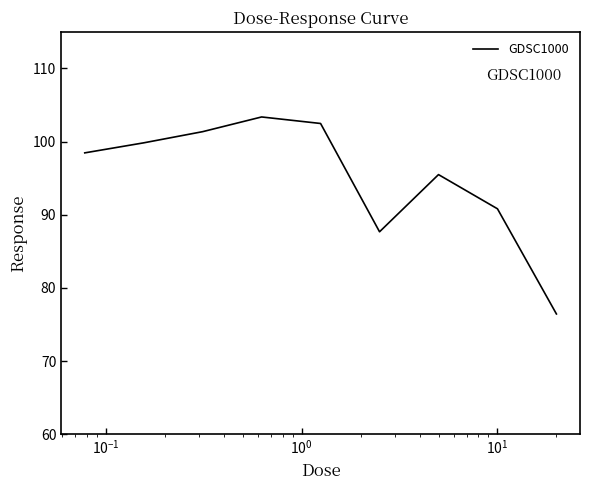

What is the difference between the maximum and minimum values?

26.9